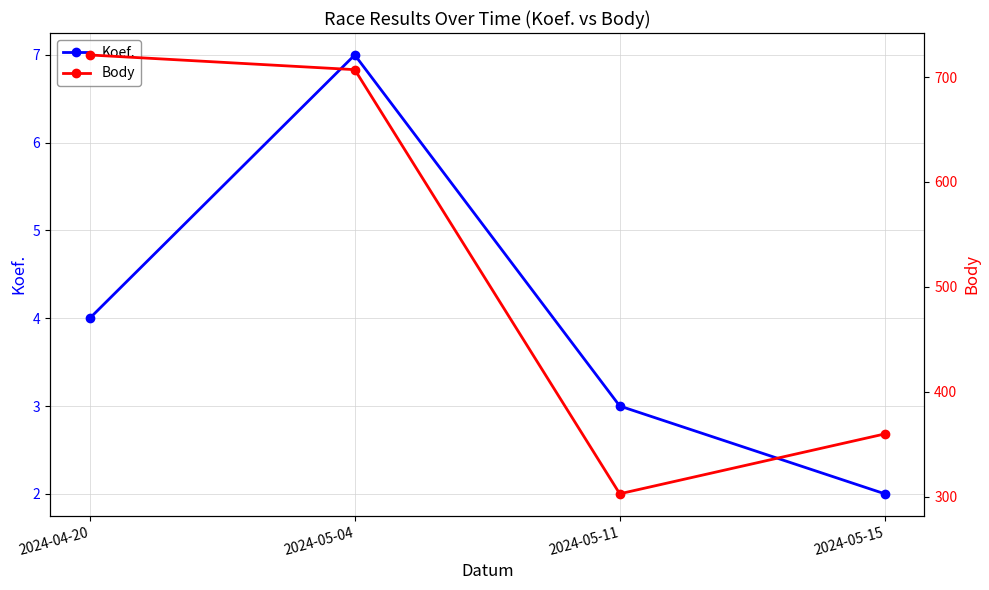

Reading left to right, list all the values displayed in this chart.

Koef.: 4	7	3	2
Body: 721	707	303	360